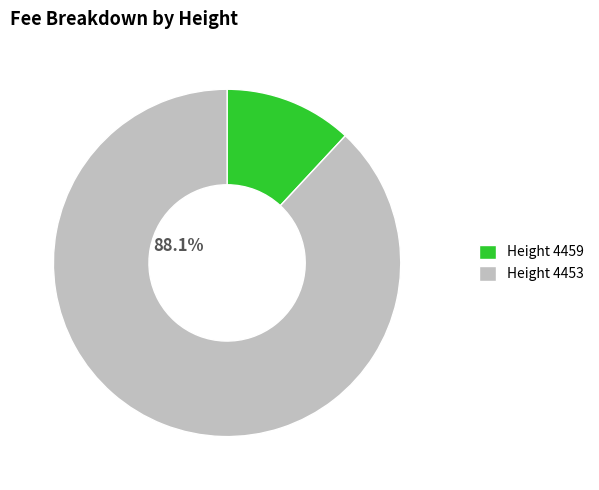

Combined, do 4459 and 4453 account for over 50%?

Yes